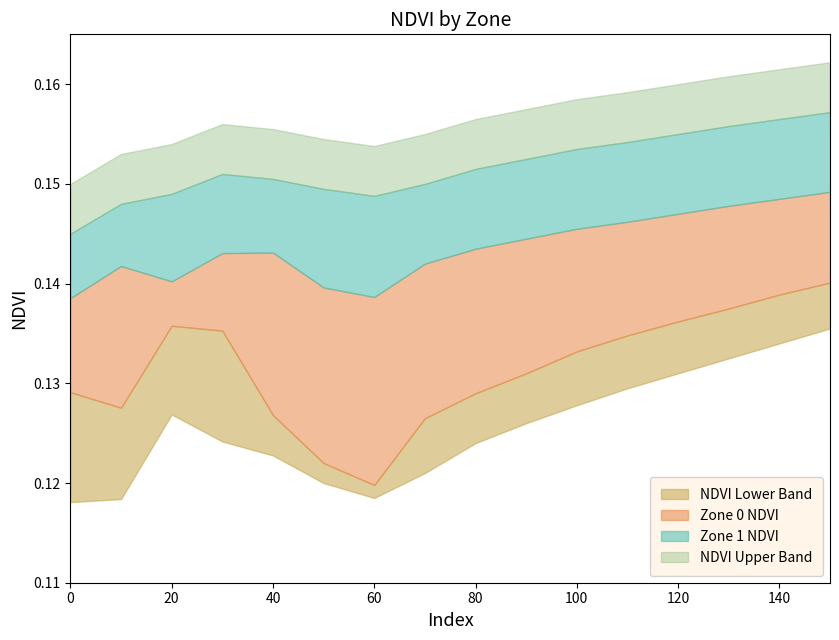

At which category does Zone 1 NDVI reach its first local peak?

10